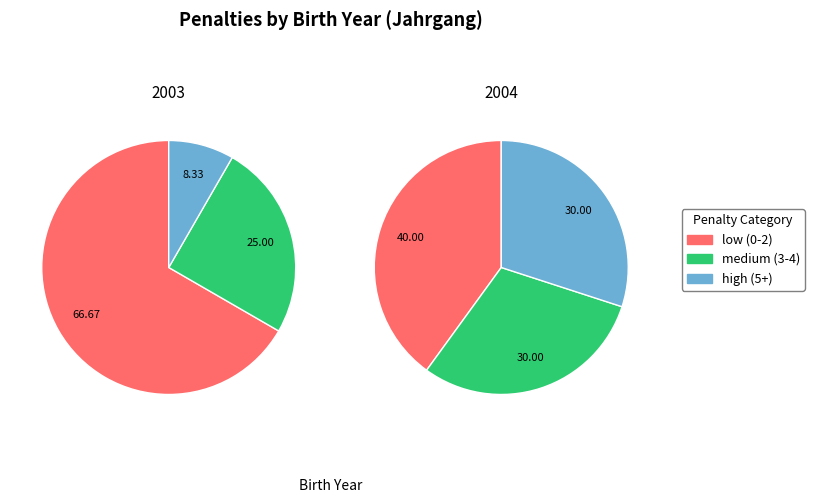

Which slice is the largest?

2003